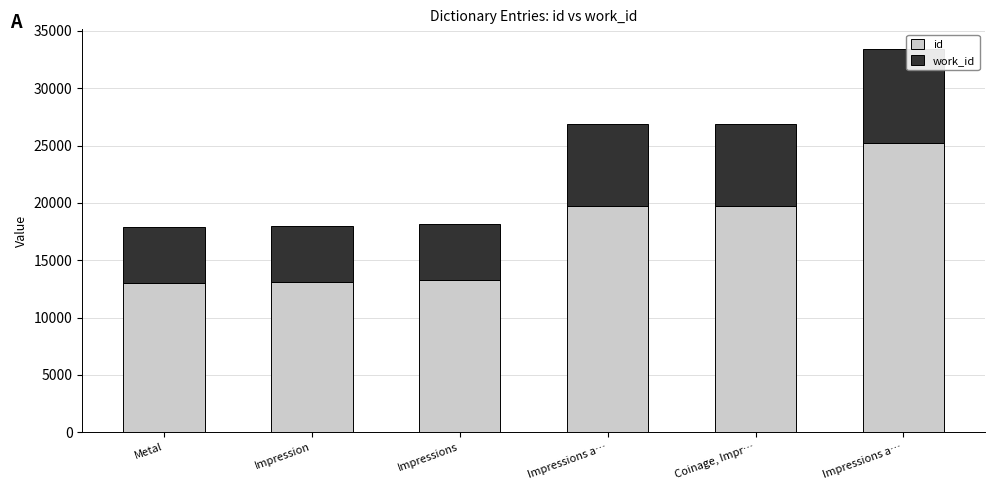

Does the chart contain stacked bars?

Yes